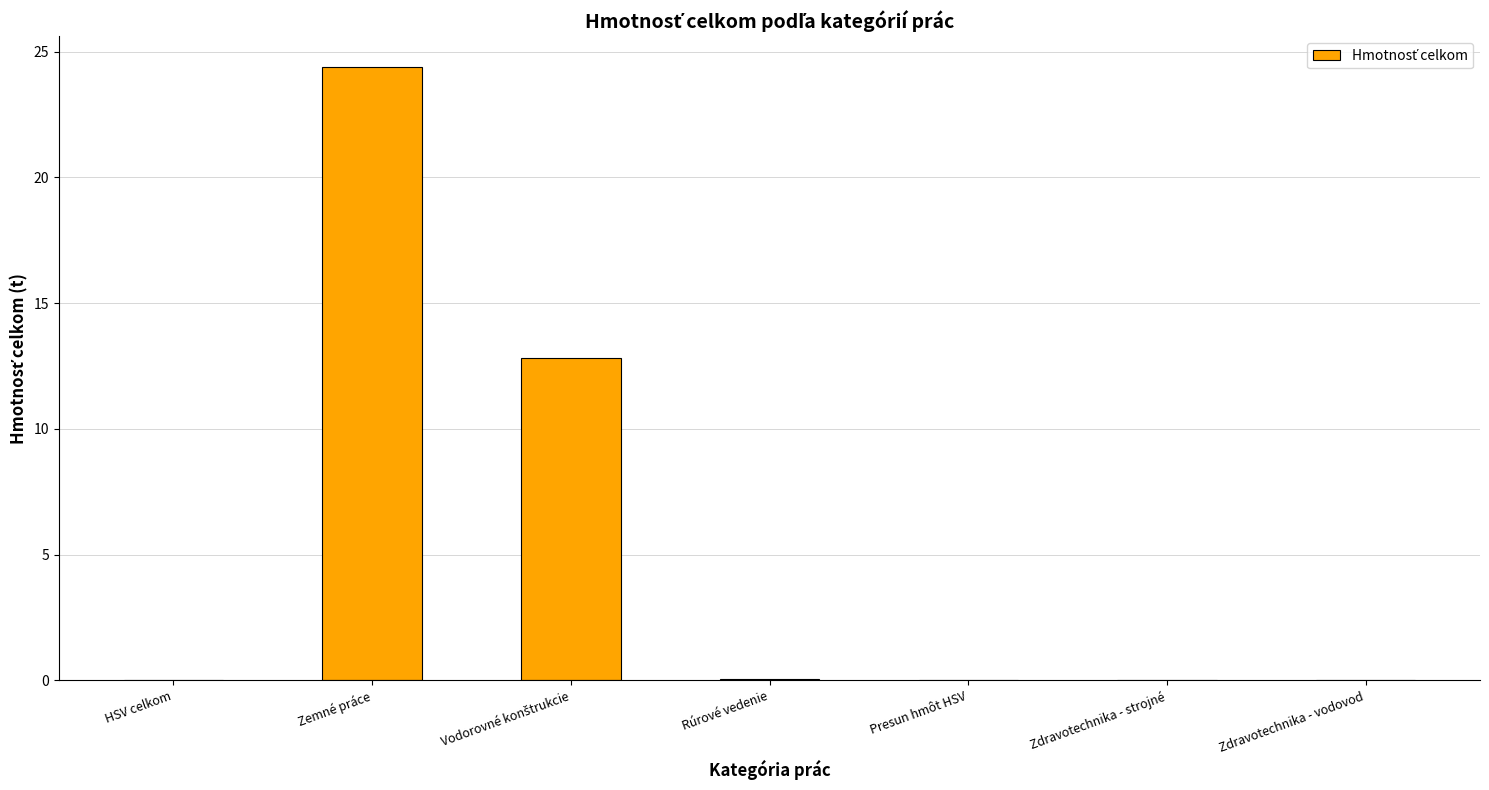

True or false: the data shows 0.0 at Zdravotechnika - vodovod.

True